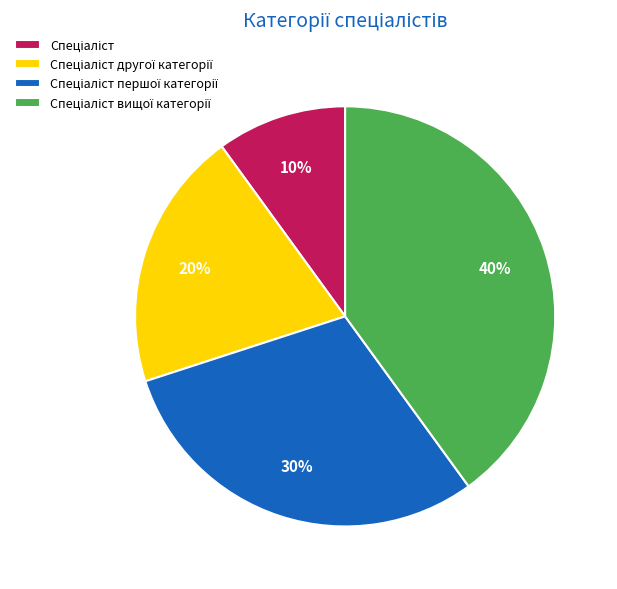

To the nearest percent, what is the average slice percentage?

25%